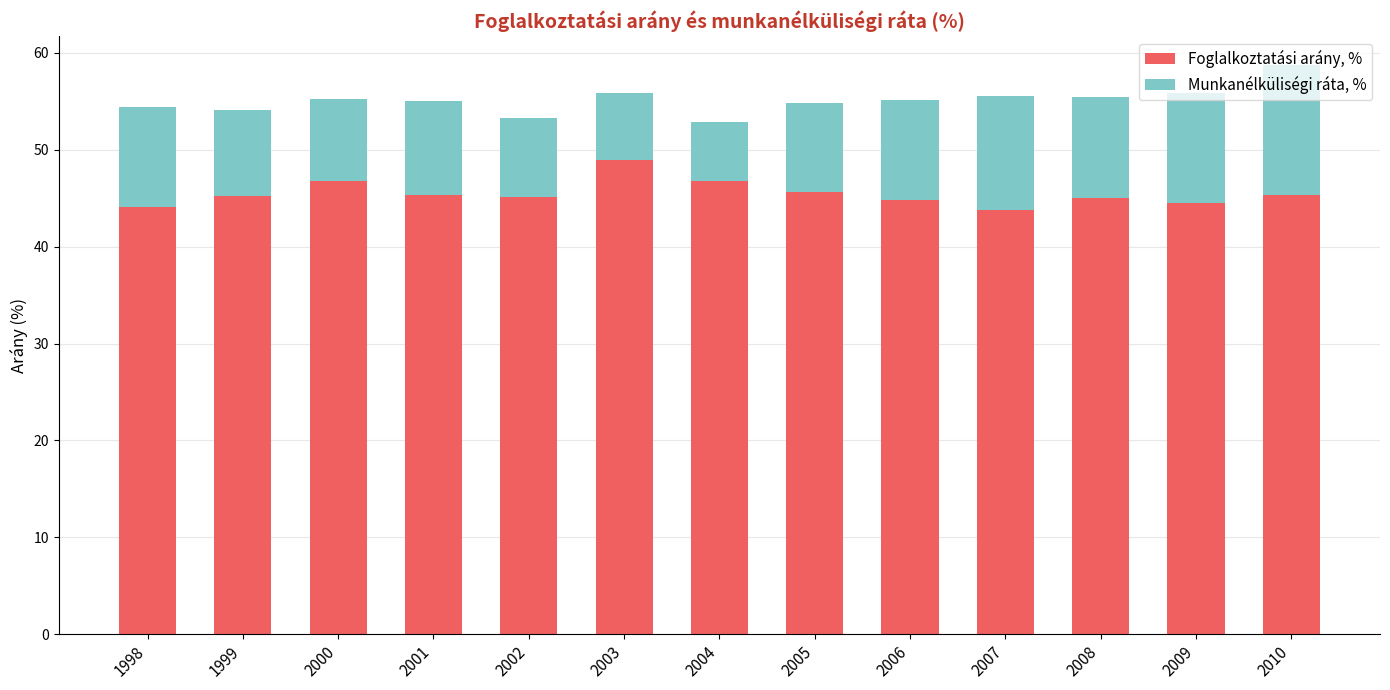

What is the minimum value for Foglalkoztatási arány, %?

43.8